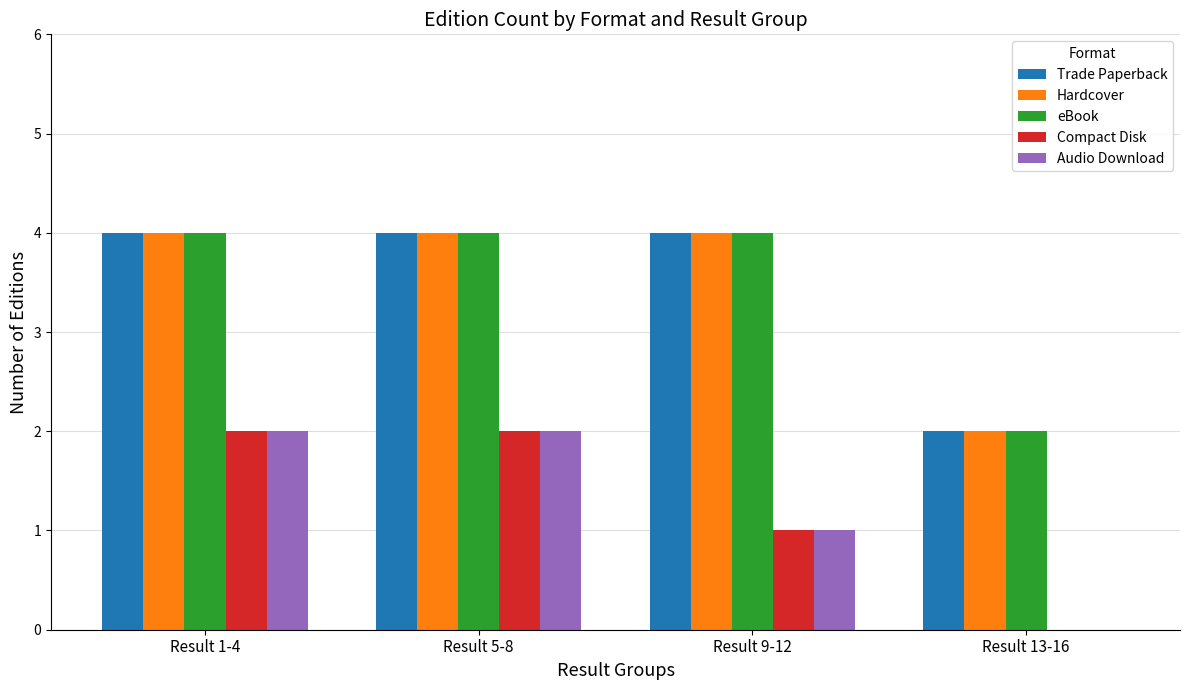

What is the total value across all series at Result 5-8?

16